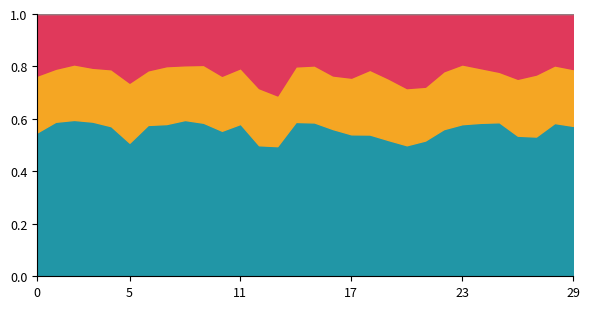

Does the chart have visible grid lines?

No